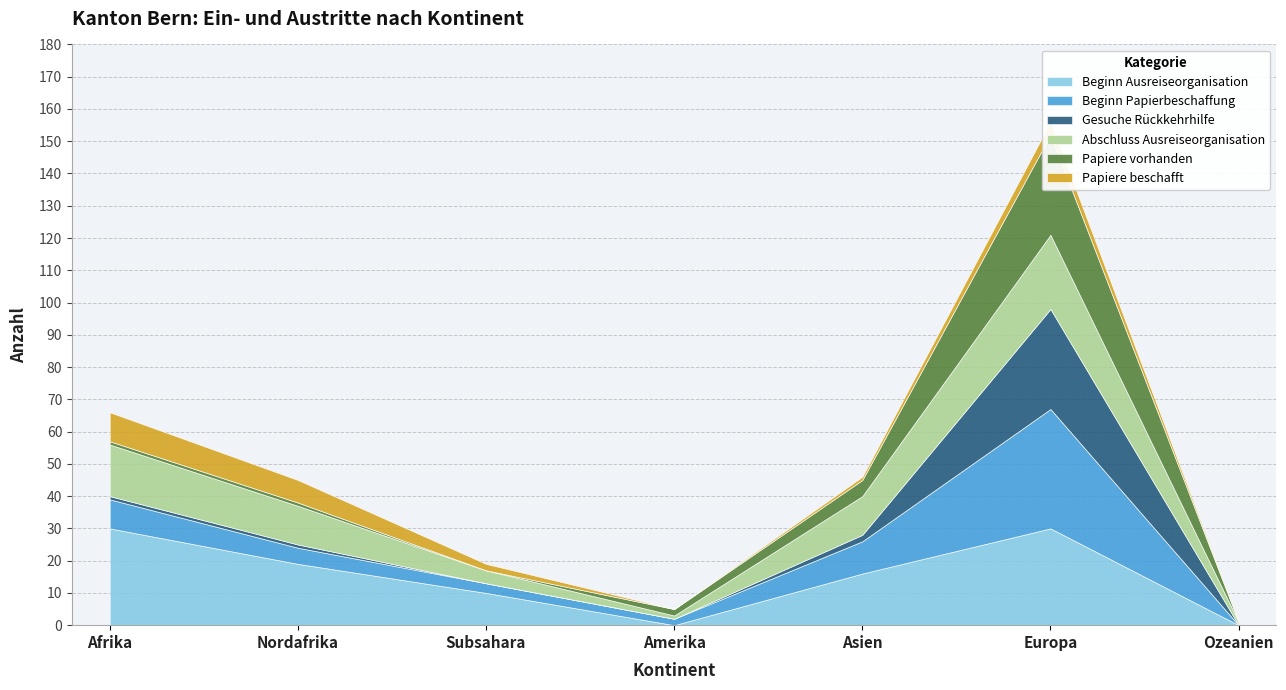

What is the difference between the highest and lowest values at Asien?

15